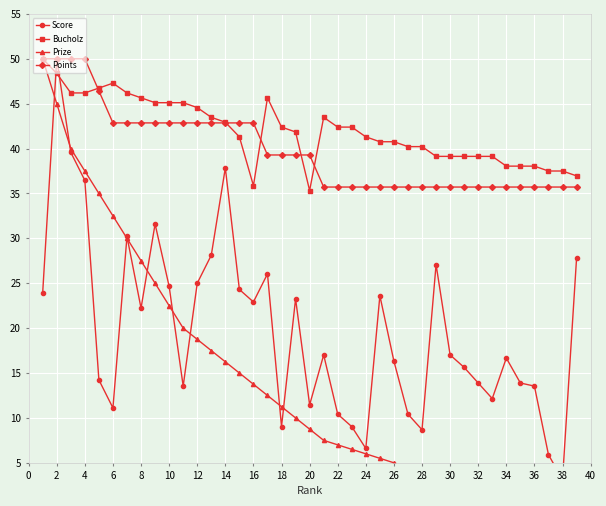

True or false: Points has a value of 12.3 at 36.

False